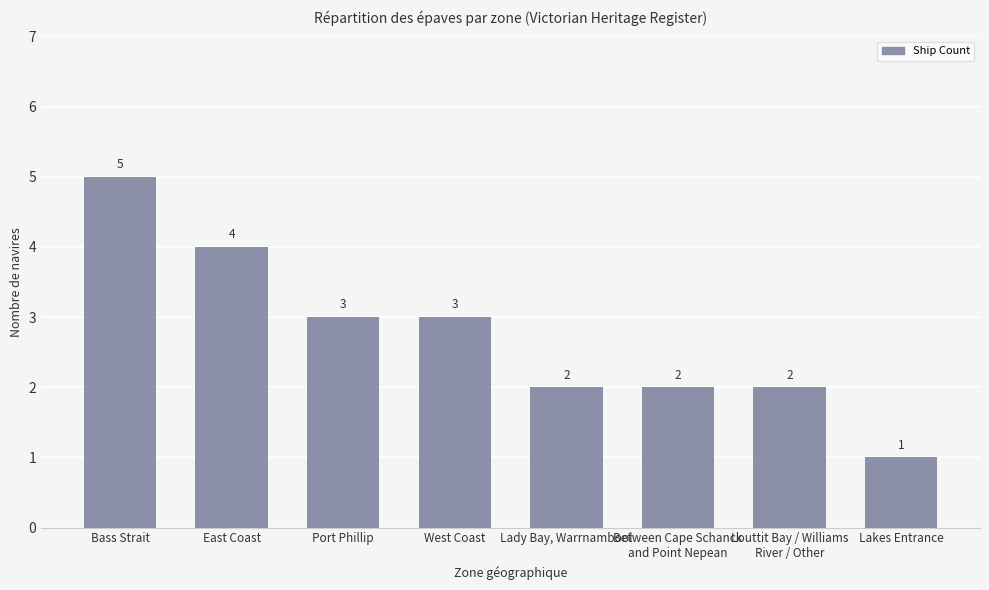

Between Lady Bay, Warrnambool and Port Phillip, which is larger?

Port Phillip